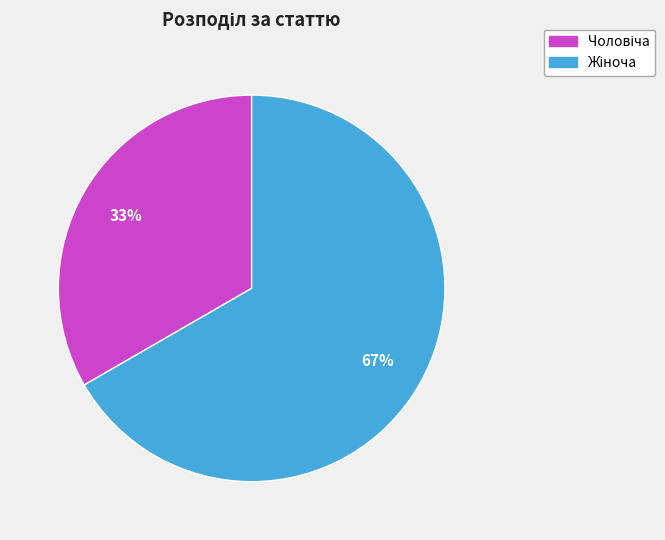

What is the majority slice?

Жіноча